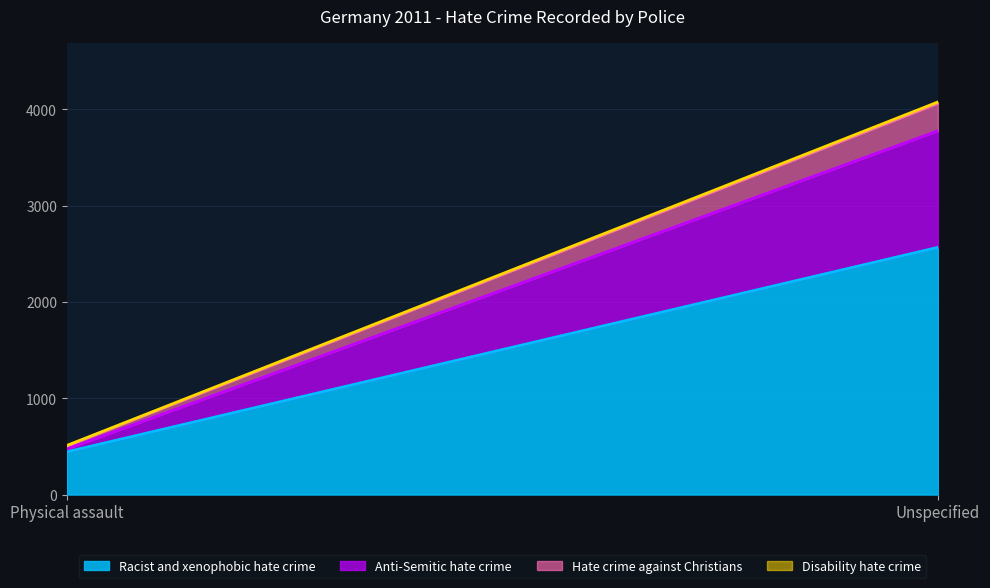

Rank the series at Physical assault from lowest to highest value.

Disability hate crime, Anti-Semitic hate crime, Hate crime against Christians, Racist and xenophobic hate crime